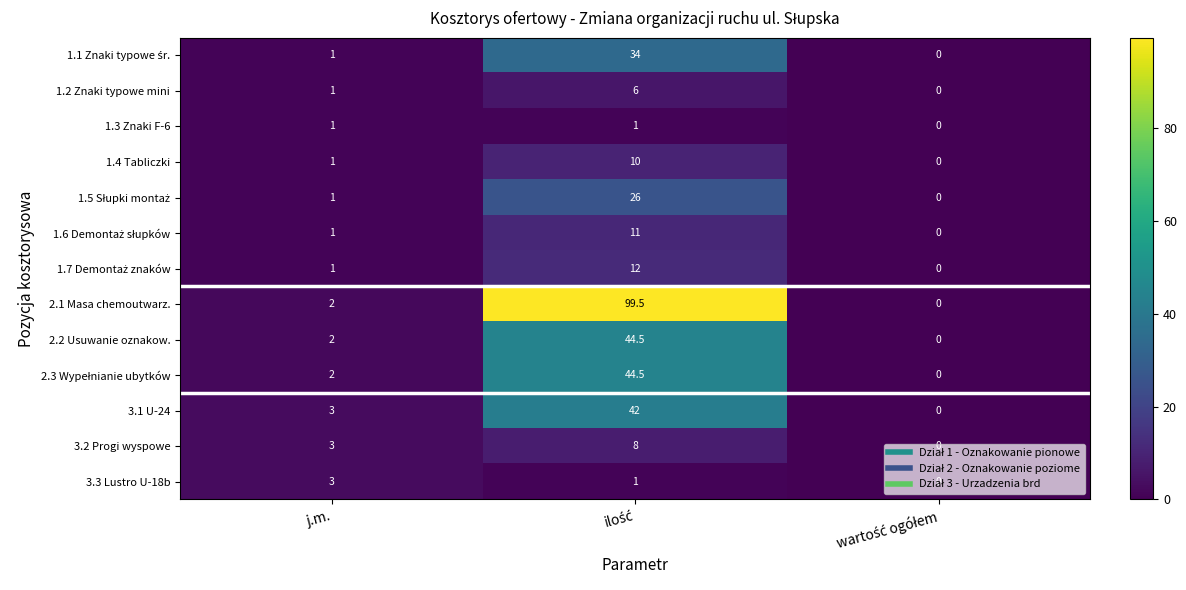

Which series has the largest range (max minus min)?

2.1 Masa chemoutwarz.